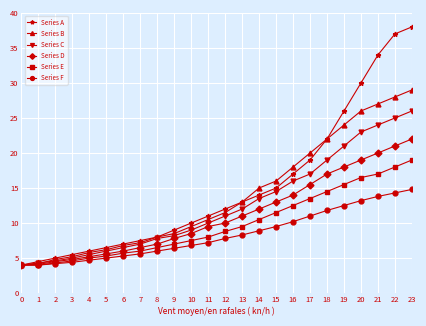

What is the value of the Series F point at the 8th from the left?

5.6